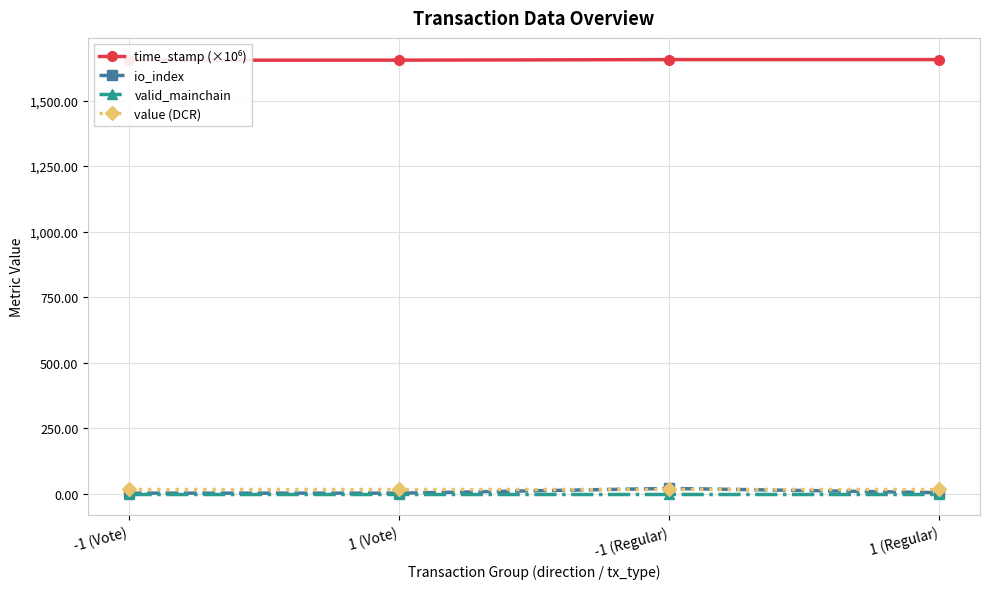

The value of valid_mainchain at -1 (Vote) is 1.5. True or false?

False